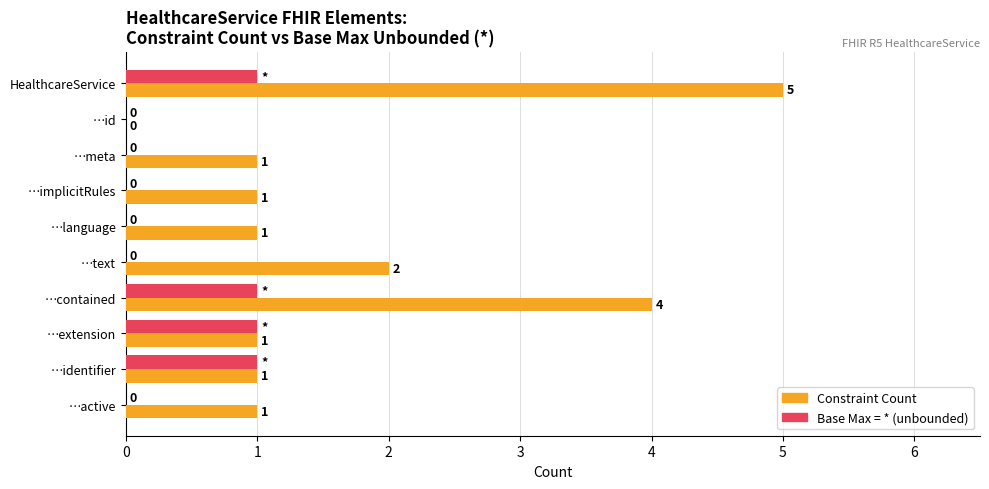

How many values in Base Max = * (unbounded) are above zero?

4